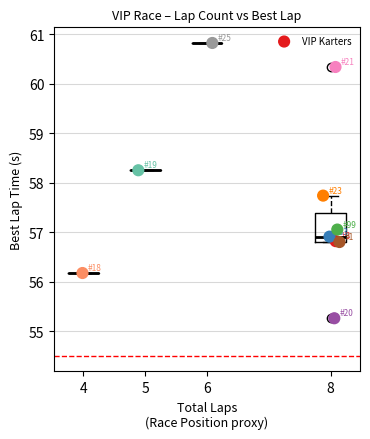

What is the average X value?

7.1